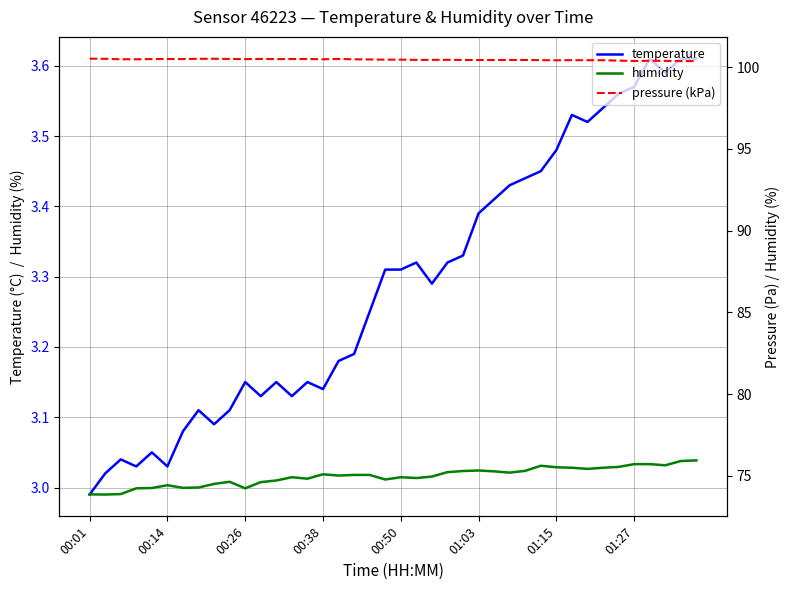

What is the difference between the temperature values at 39 and 19?

0.3